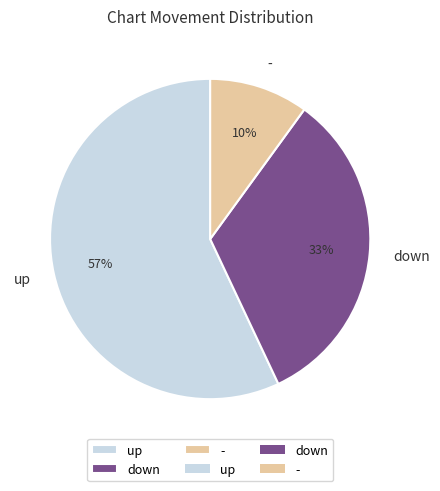

Which slice is the smallest?

-